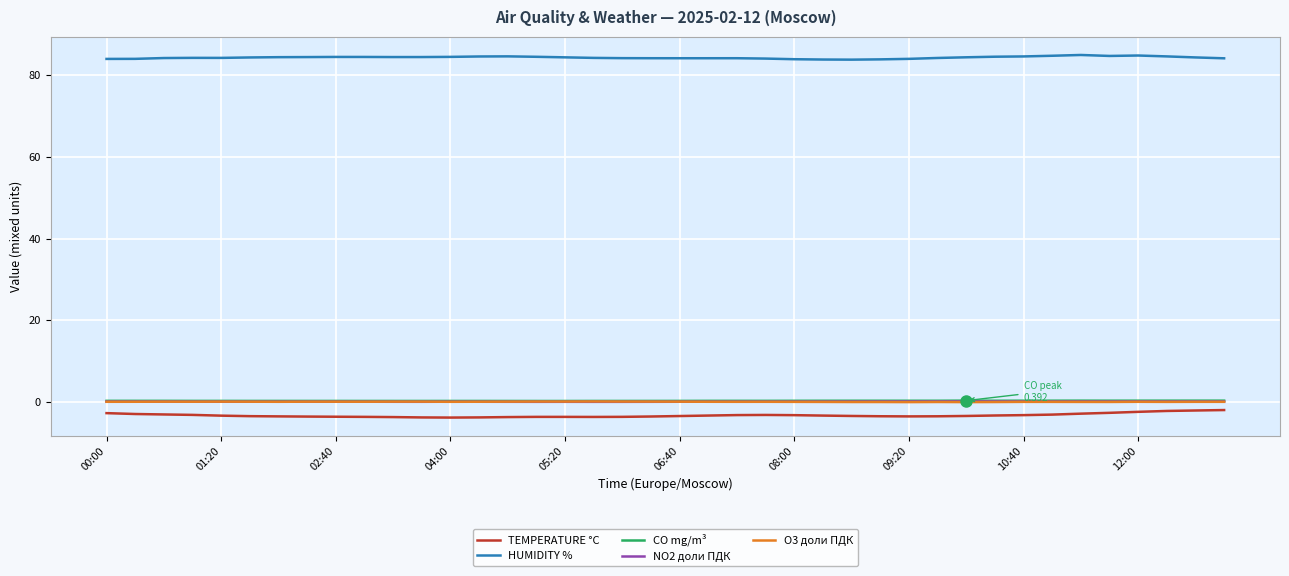

What is the lowest value of the TEMPERATURE °C series?

-3.7